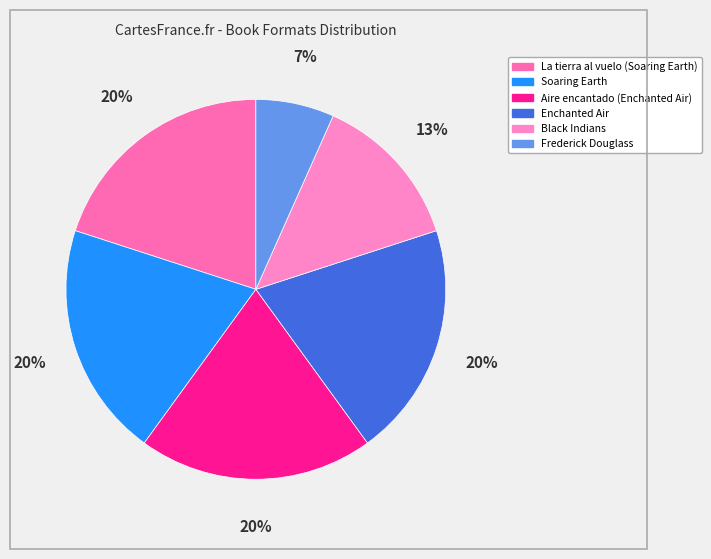

What is the ratio of the value at Enchanted Air to the value at Aire encantado (Enchanted Air)?

1.0